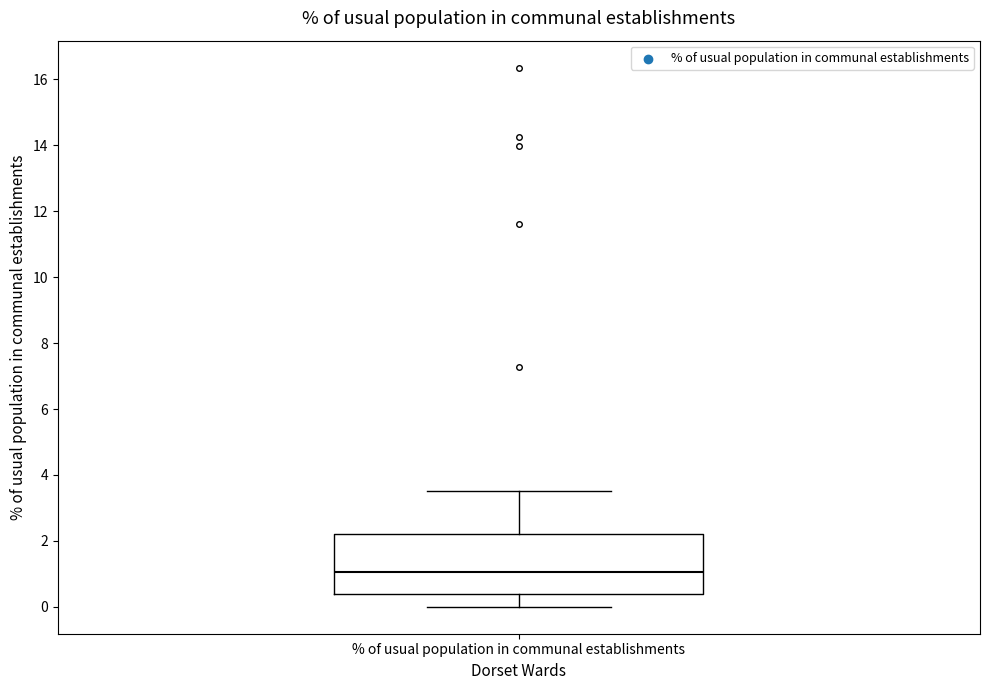

Where does the upper whisker of the box for % of usual population in communal establishments end on the y-axis? The values are not printed on the chart, so give them approximately, as read against the axis.

3.6